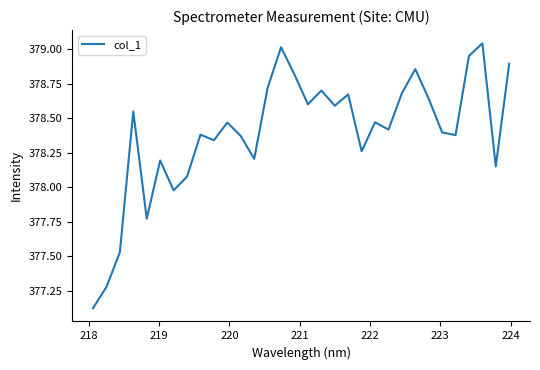

What is the difference between the maximum and minimum values?

1.9